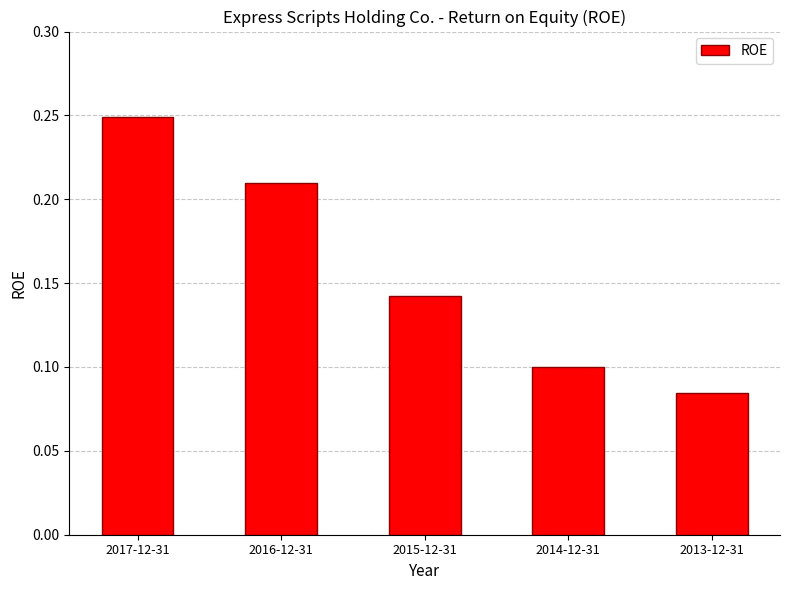

Count the values in the range 0 to 1.

5